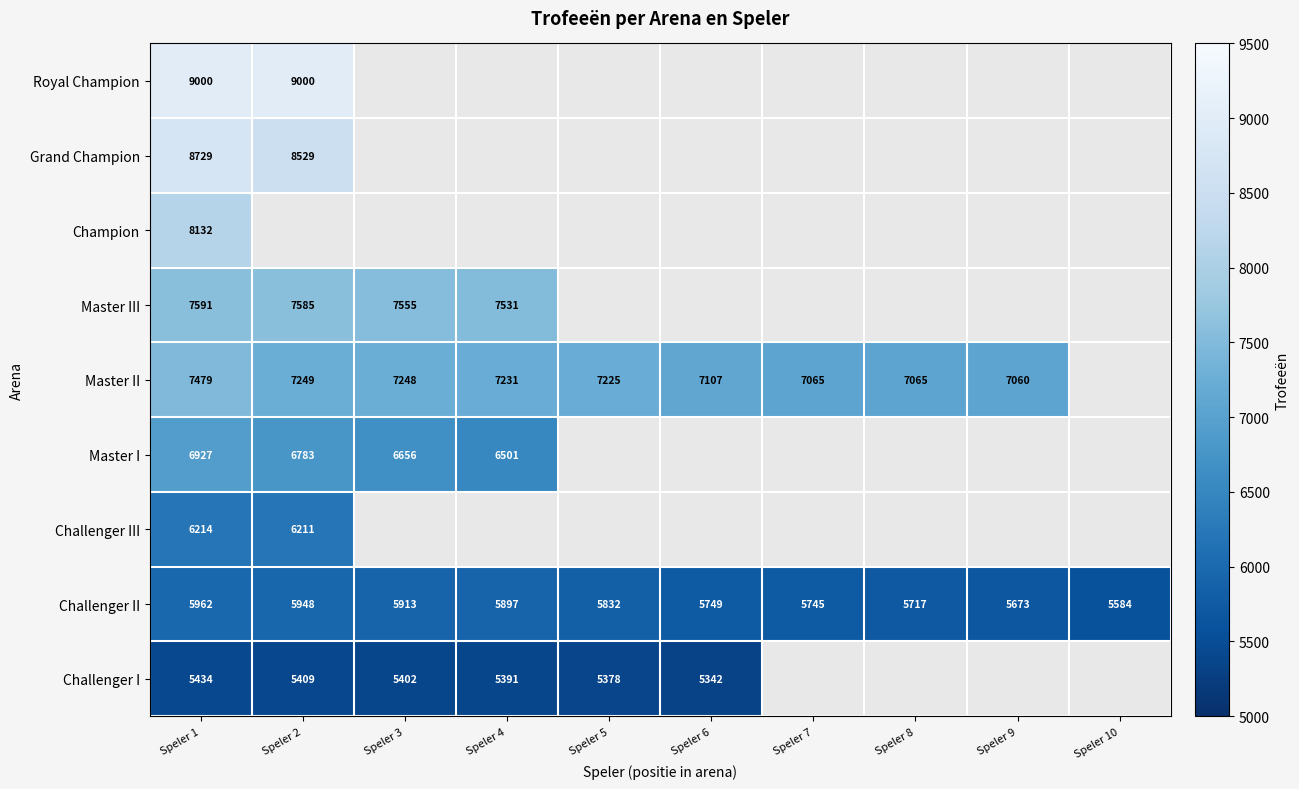

How many distinct data groups are displayed?

9